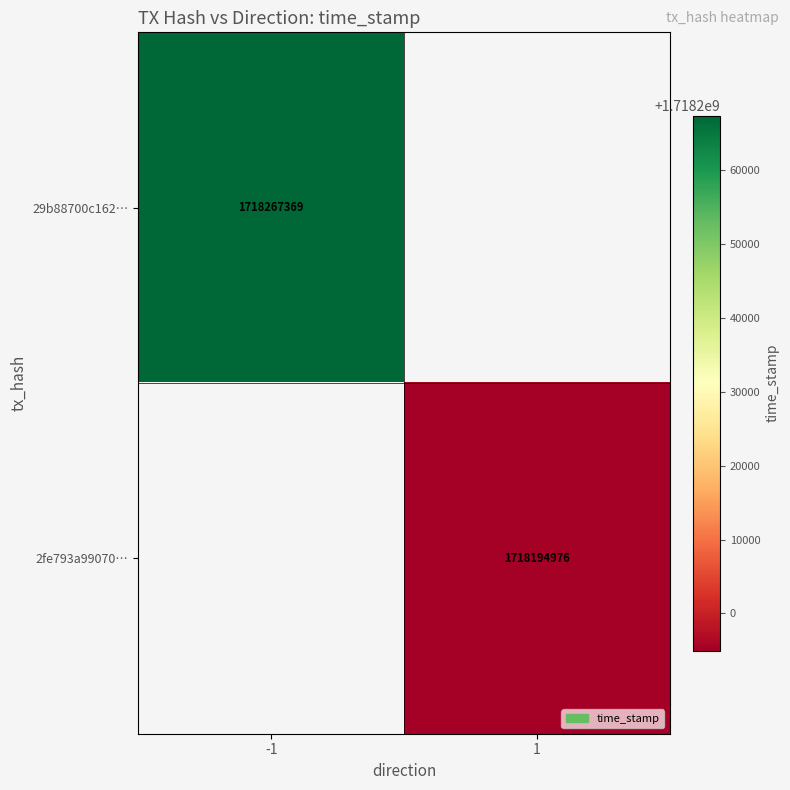

True or false: 29b88700c162… has a value of 3043805977 at -1.

False